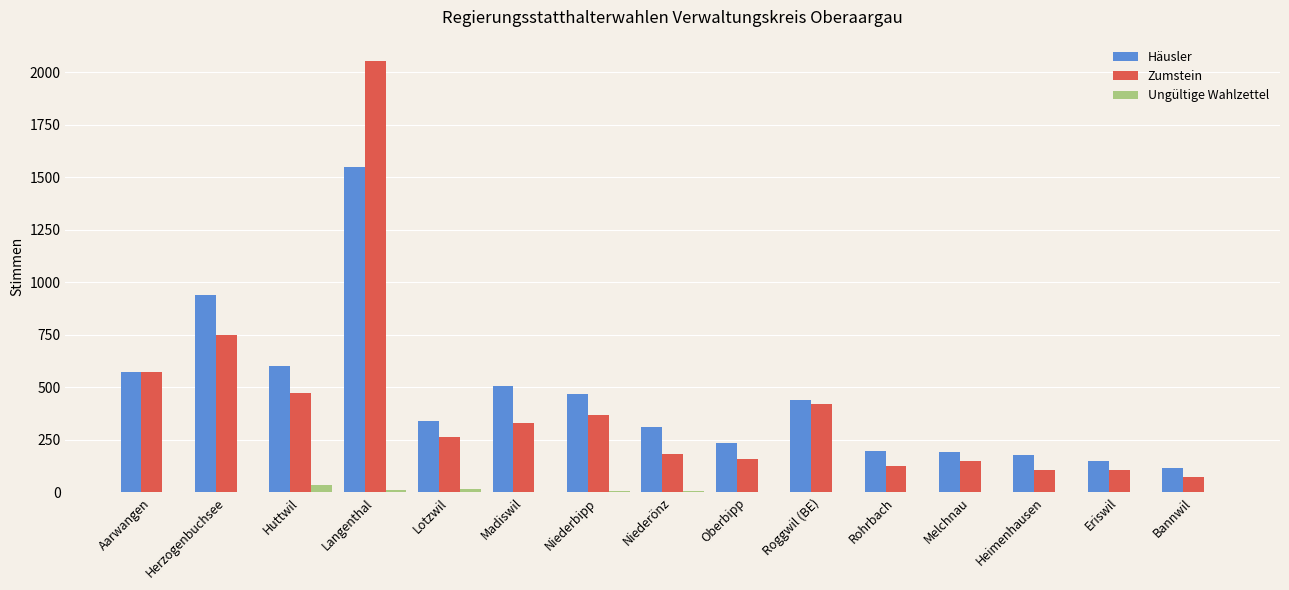

At which label does Zumstein first exceed 264?

Aarwangen